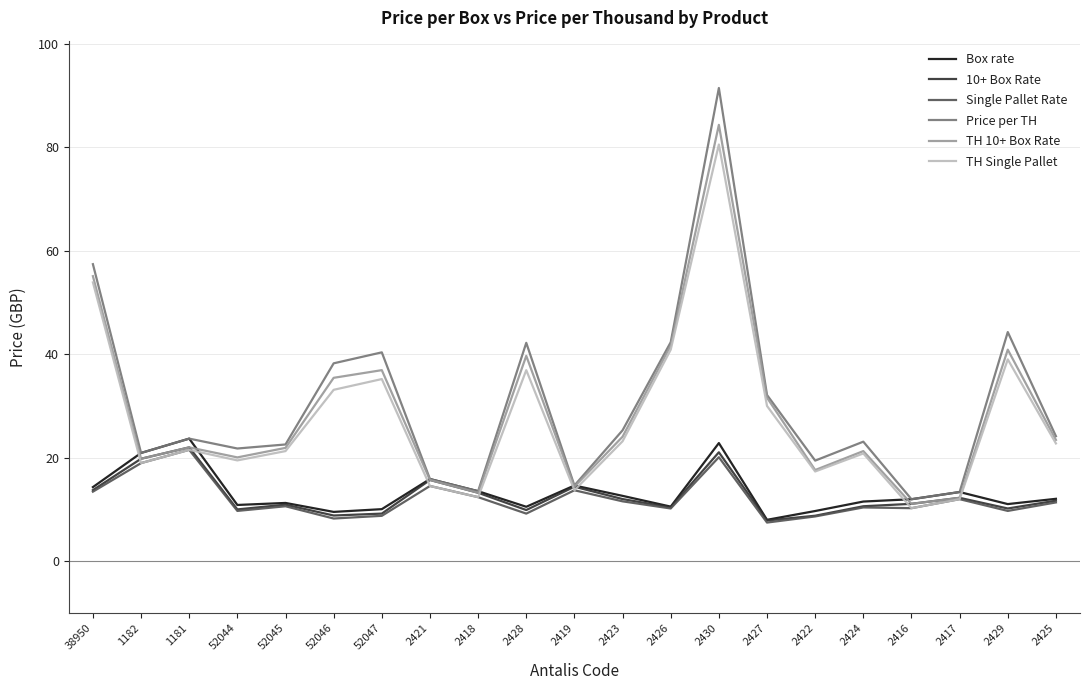

Which series has the widest spread of values?

Price per TH